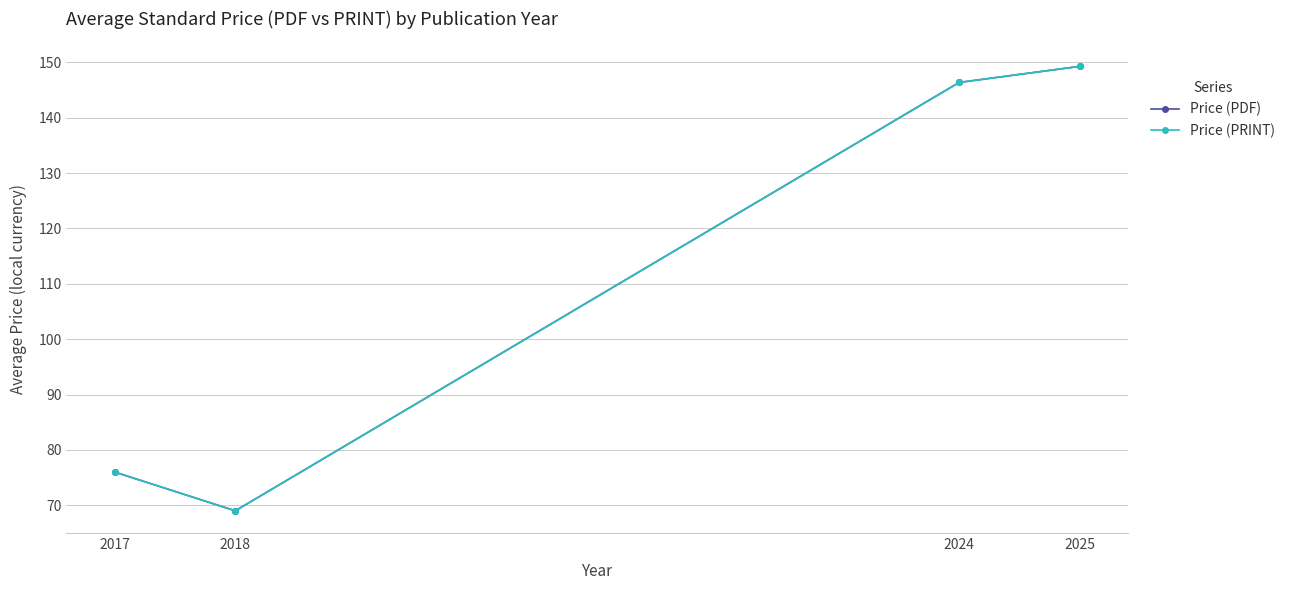

What is the difference between the second highest and second lowest values in the Price (PRINT) series?

70.4